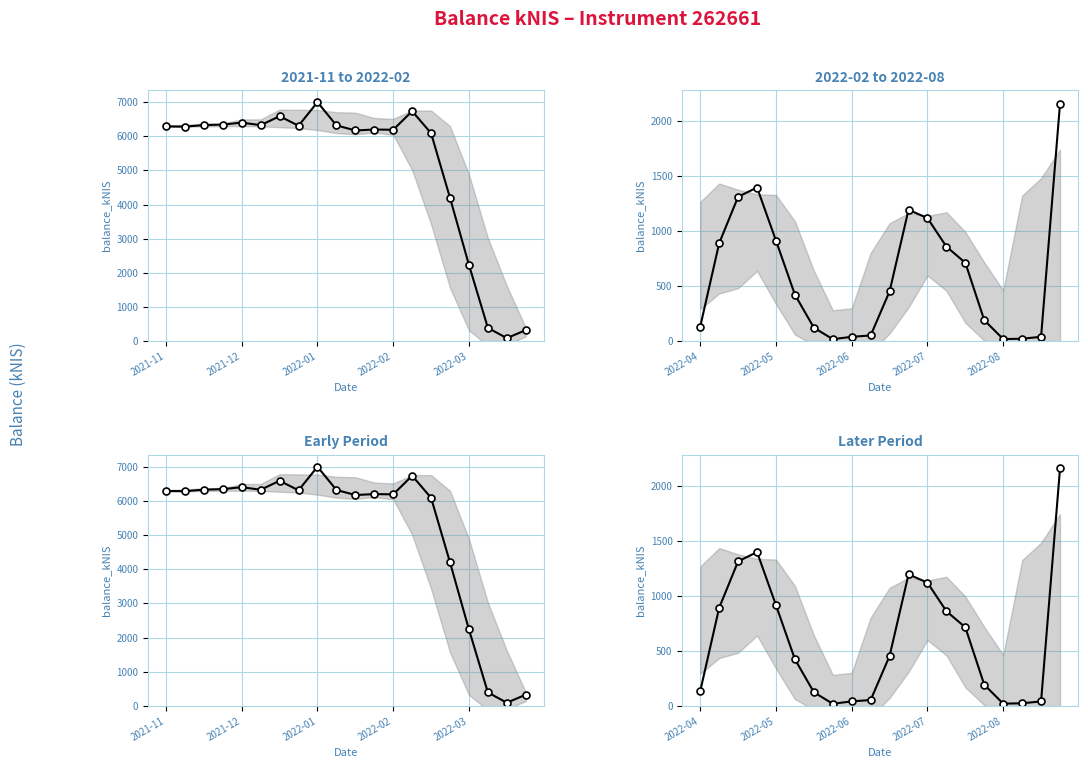

Approximately how many times larger is the value at 7 compared to 16?

1.0